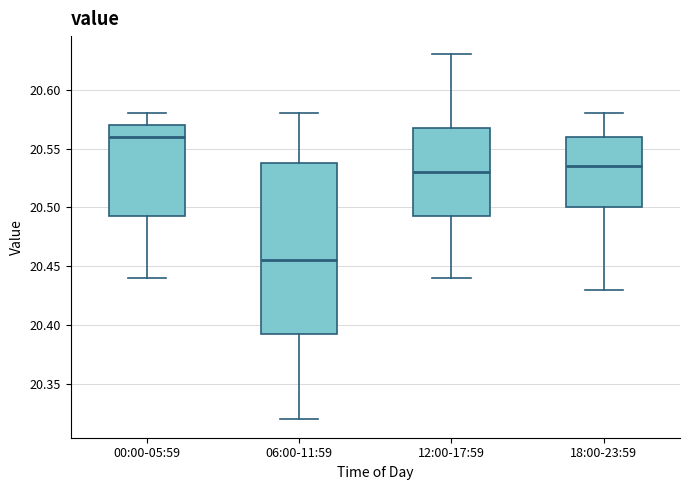

Comparing the boxes themselves (not the whiskers), which one is the tallest?

06:00-11:59